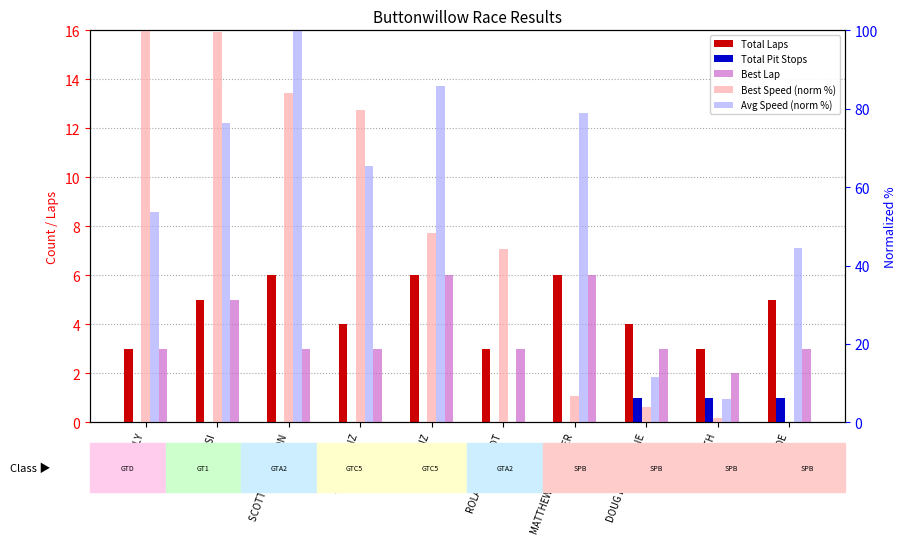

What is the label of the 8th bar from the right?

SCOTT McPHERSON